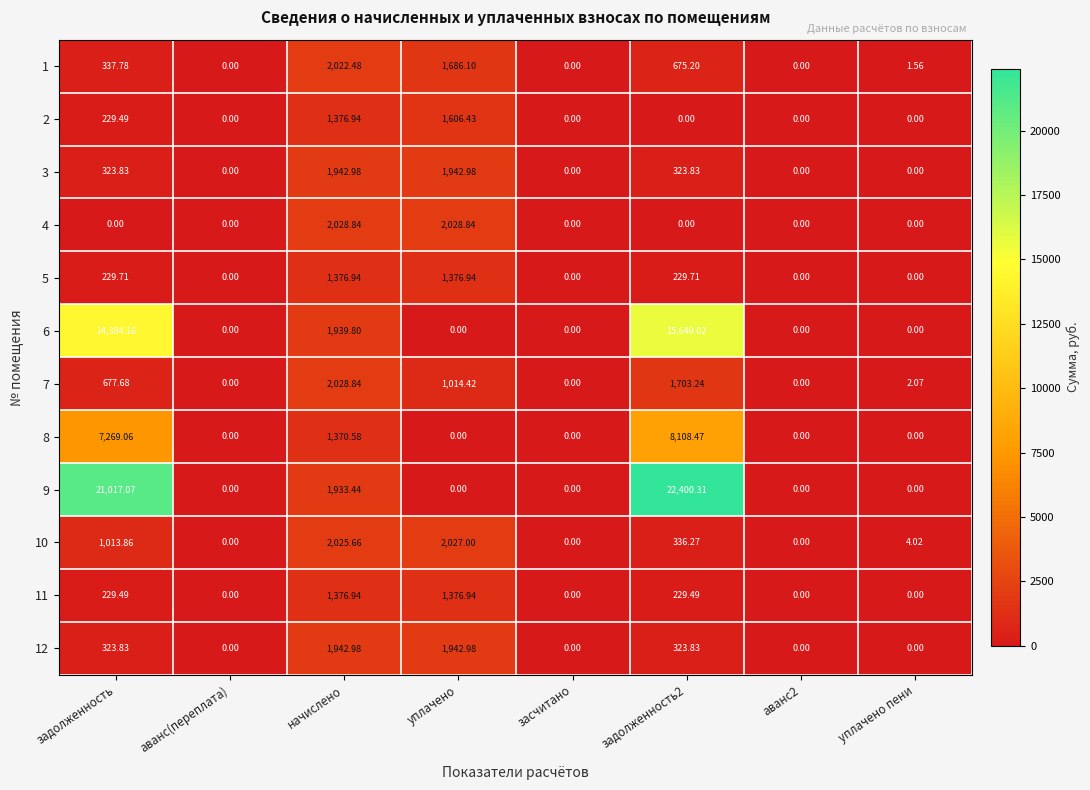

What is the maximum value shown in the chart?

22400.3